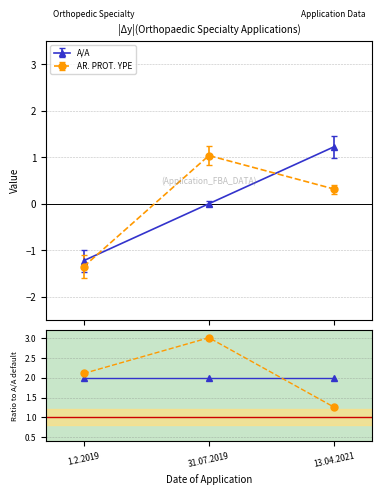

What are all the series names shown in the legend?

A/A, AR. PROT. YPE